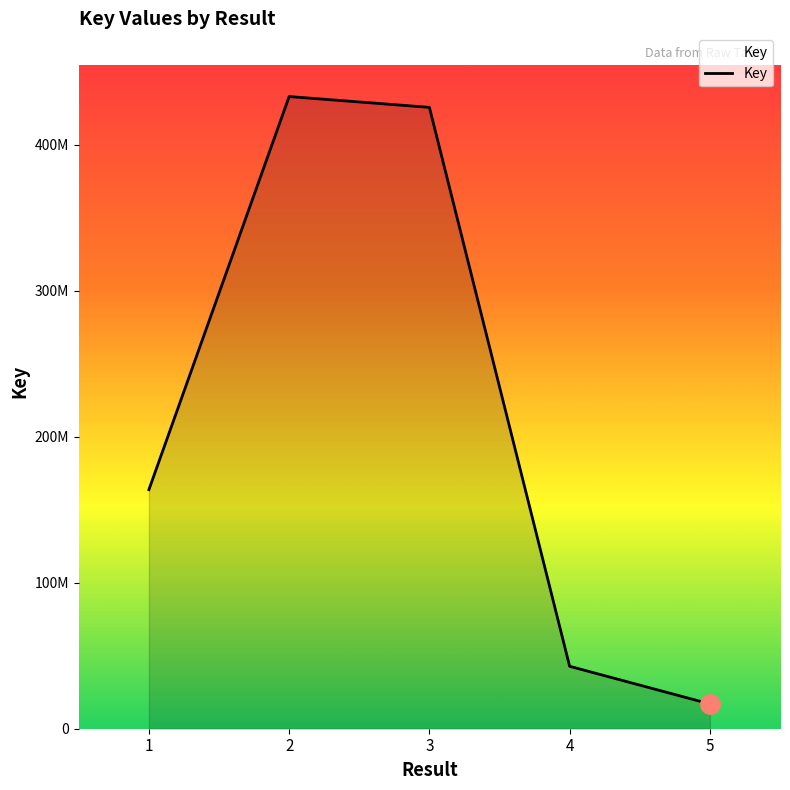

Does the chart display data point markers on the line(s)?

No